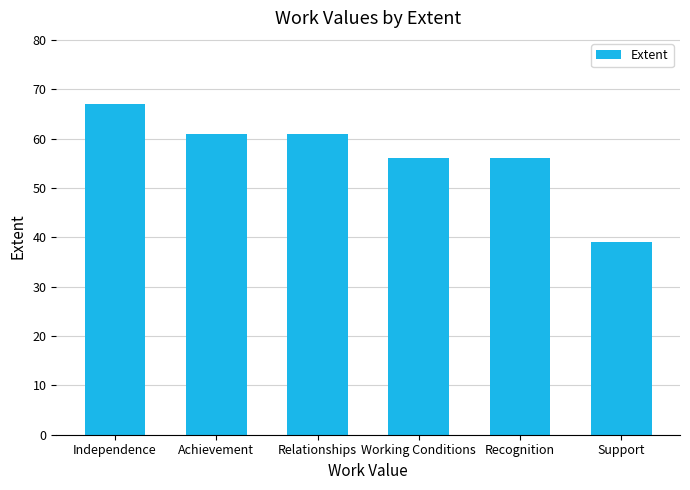

What is the ratio of the value at Independence to the value at Support?

1.7